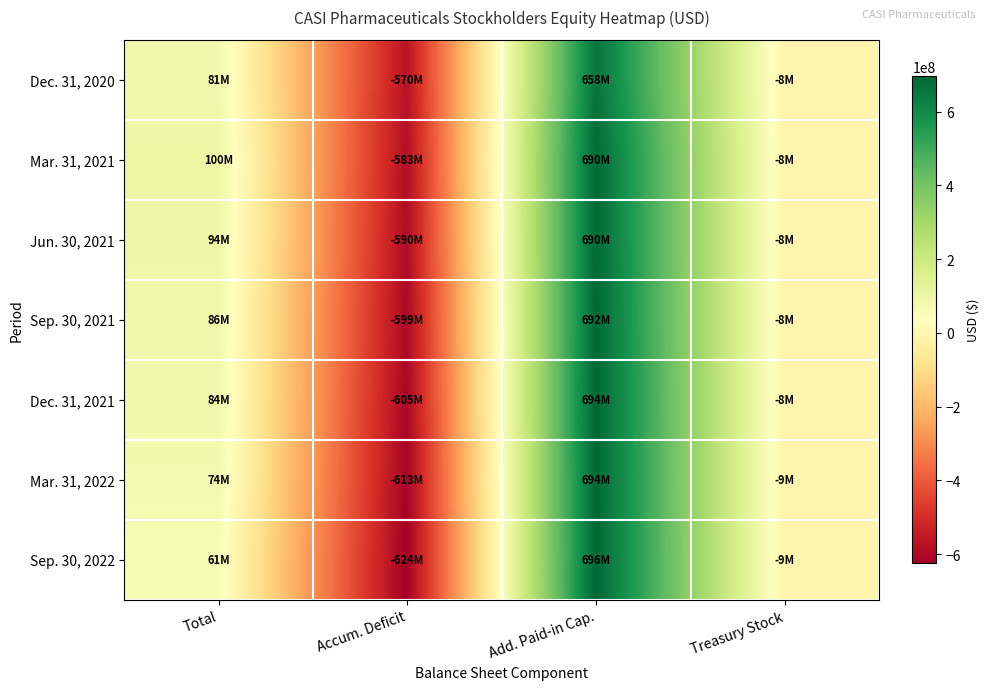

Which series changed the most between Total and Add. Paid-in Cap.?

Sep. 30, 2022